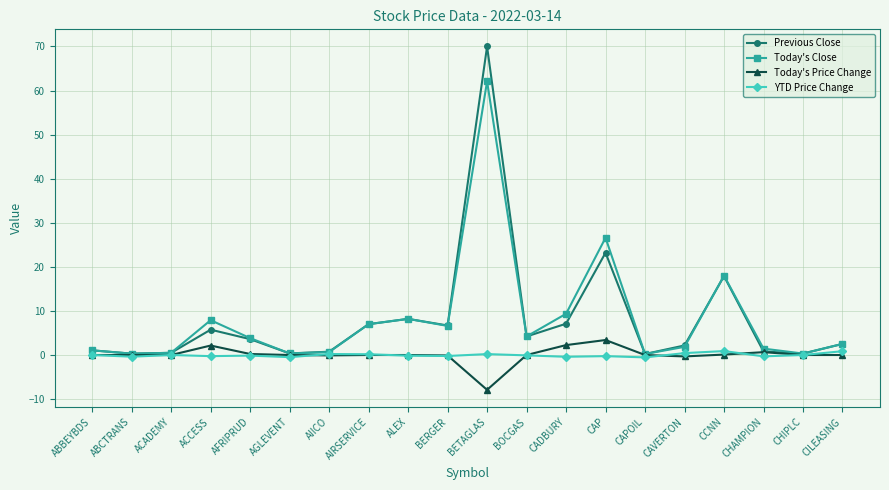

What is the label of the 5th point from the left?

AFRIPRUD